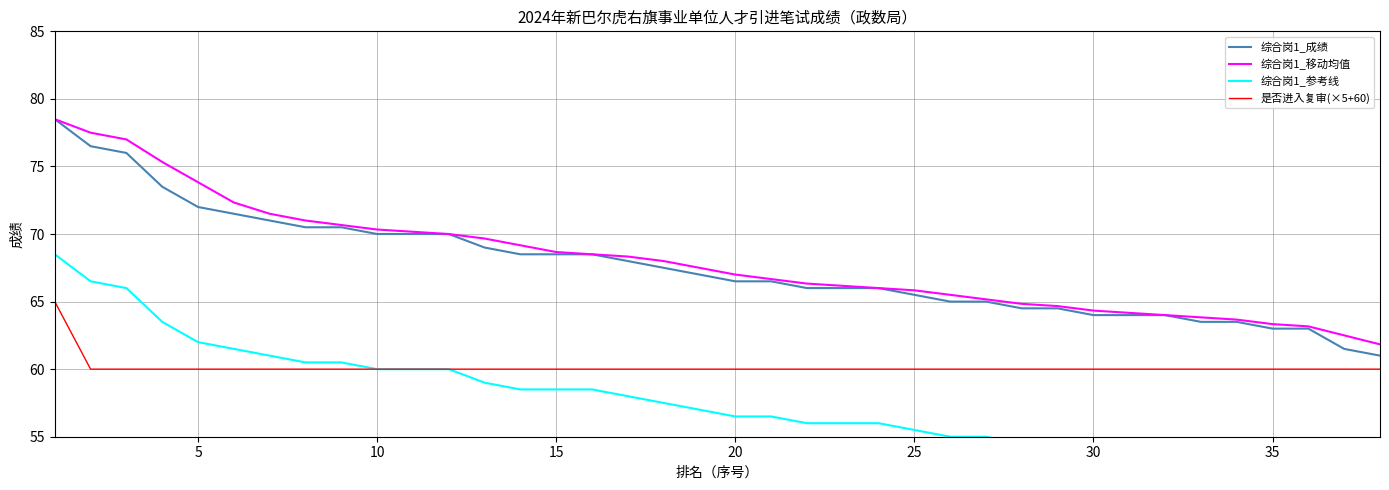

What is the maximum value for 综合岗1_移动均值?

78.5